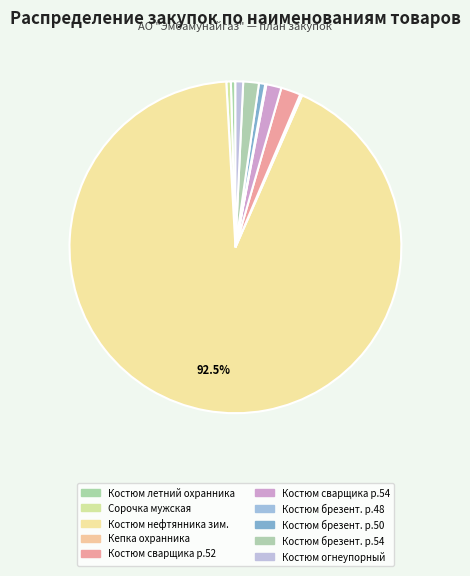

To the nearest percent, what is the average slice percentage?

10%